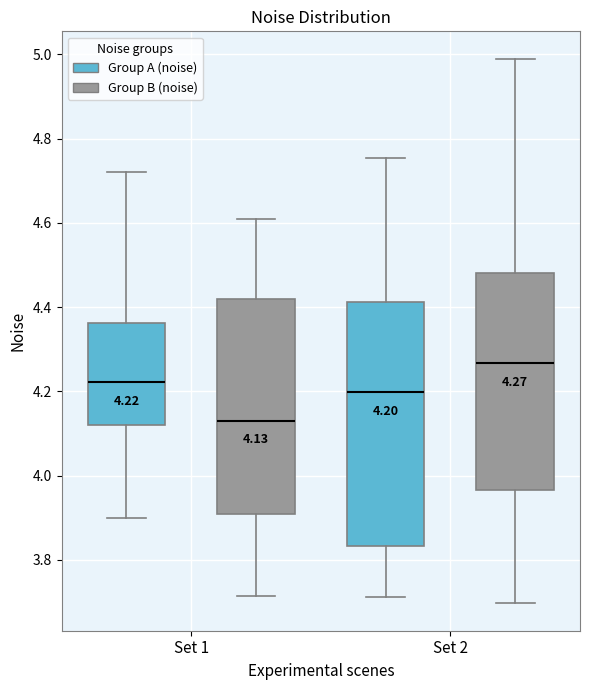

Which box is the tallest, from its lower edge to its upper edge?

Set 2 (Group A (noise))